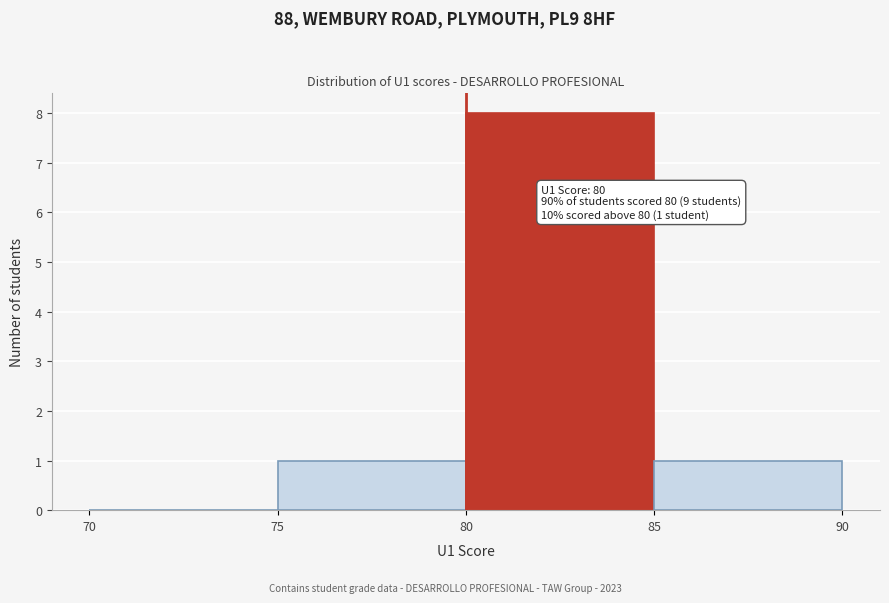

Which range on the x-axis has the tallest bar?

80 to 85